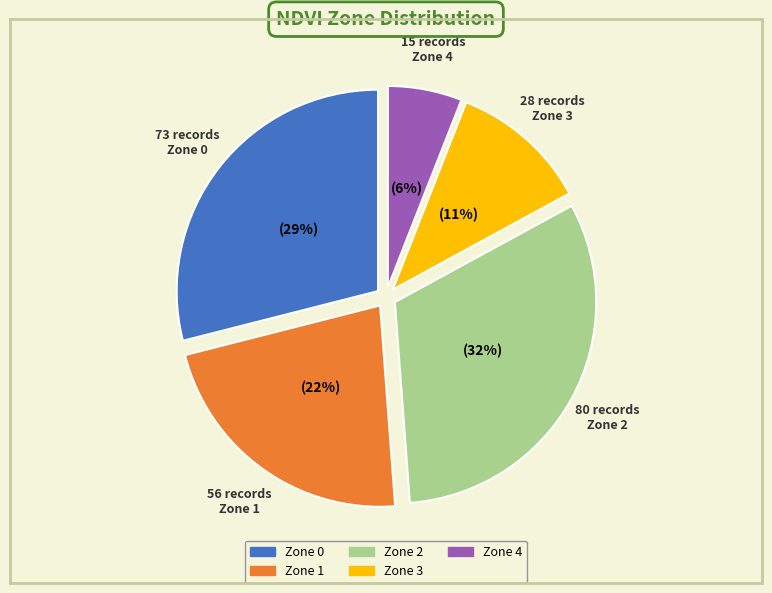

To the nearest percent, what is the combined percentage of Zone 1 and Zone 3?

33%